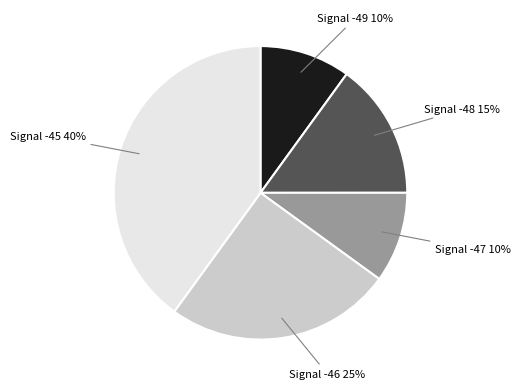

To the nearest percent, what is the average slice percentage?

20%